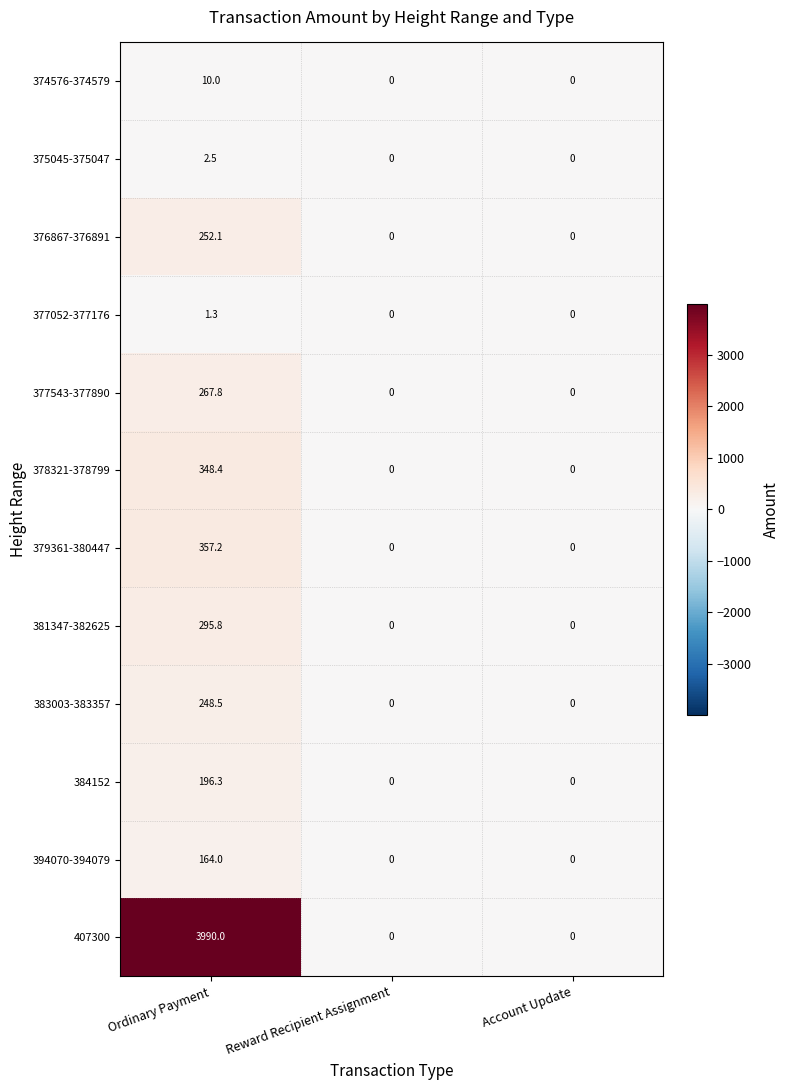

List the series in order of their peak value, highest first.

407300, 379361-380447, 378321-378799, 381347-382625, 377543-377890, 376867-376891, 383003-383357, 384152, 394070-394079, 374576-374579, 375045-375047, 377052-377176